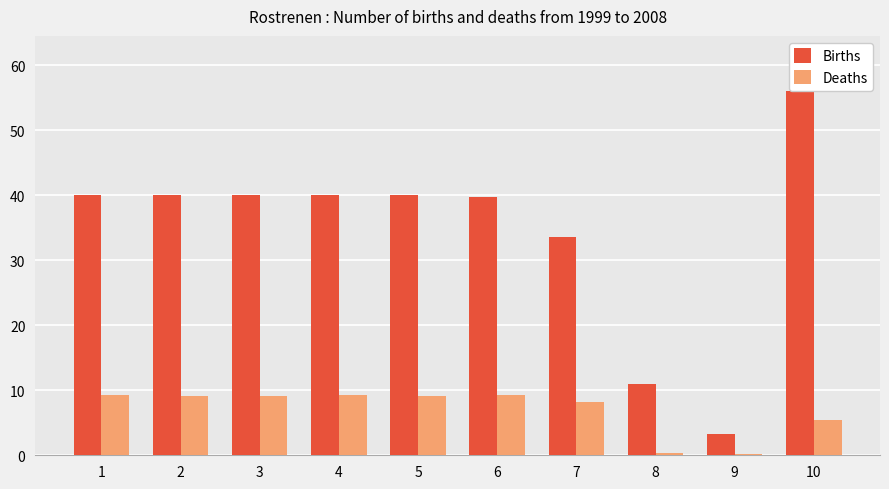

At which category is the sum across all series the highest?

10